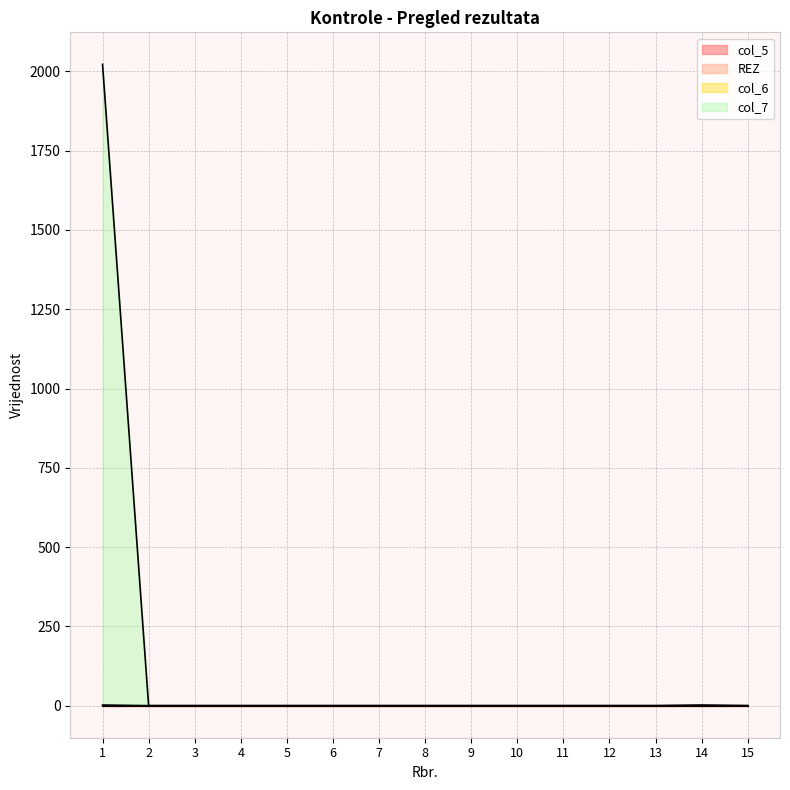

How many values in the col_7 series exceed 0?

1